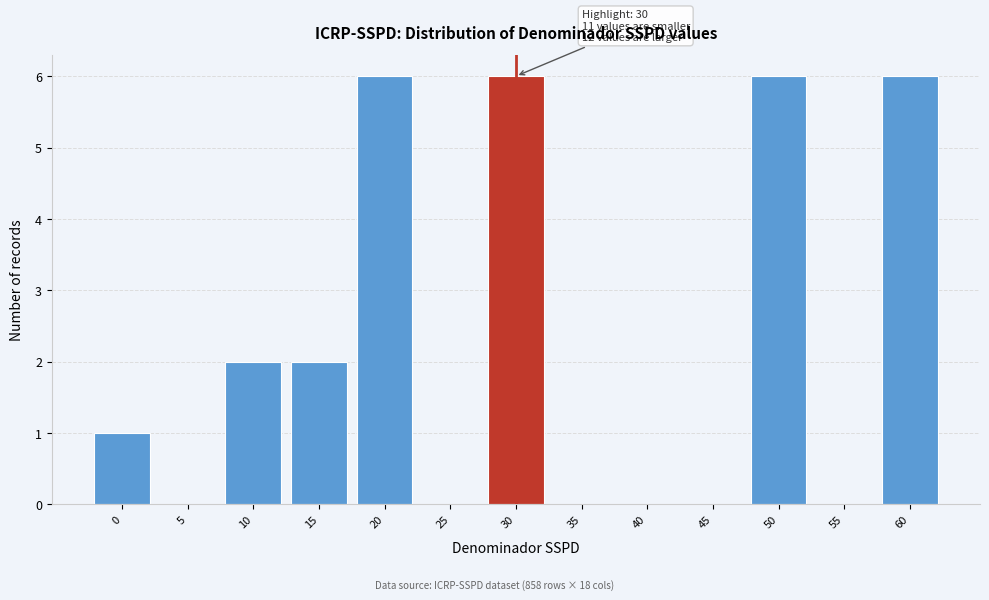

Reading left to right, transcribe all the data shown in this chart.

0=1	5=0	10=2	15=2	20=6	25=0	30=6	35=0	40=0	45=0	50=6	55=0	60=6